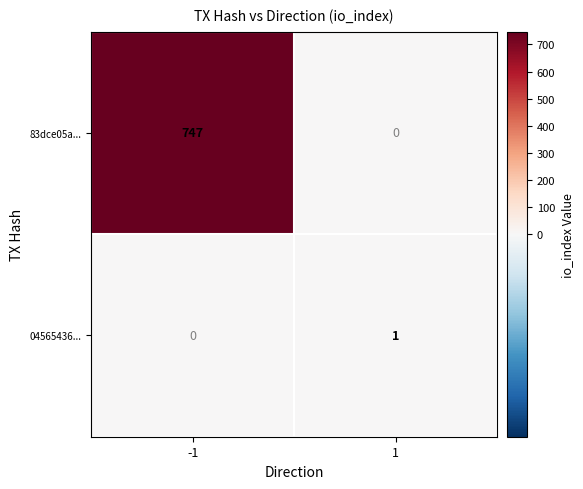

How many distinct data groups are displayed?

2